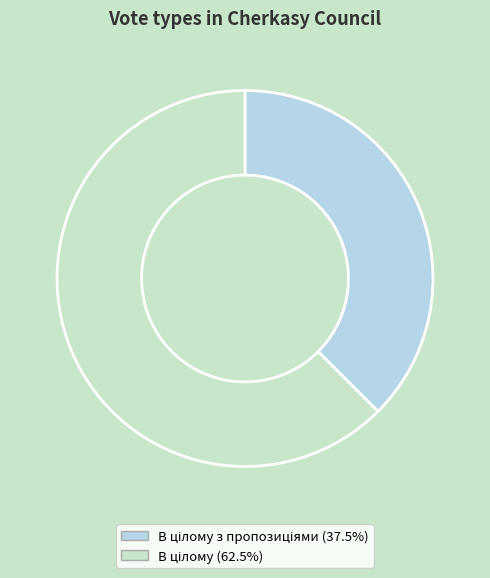

Is there any slice that represents more than half of the pie?

Yes